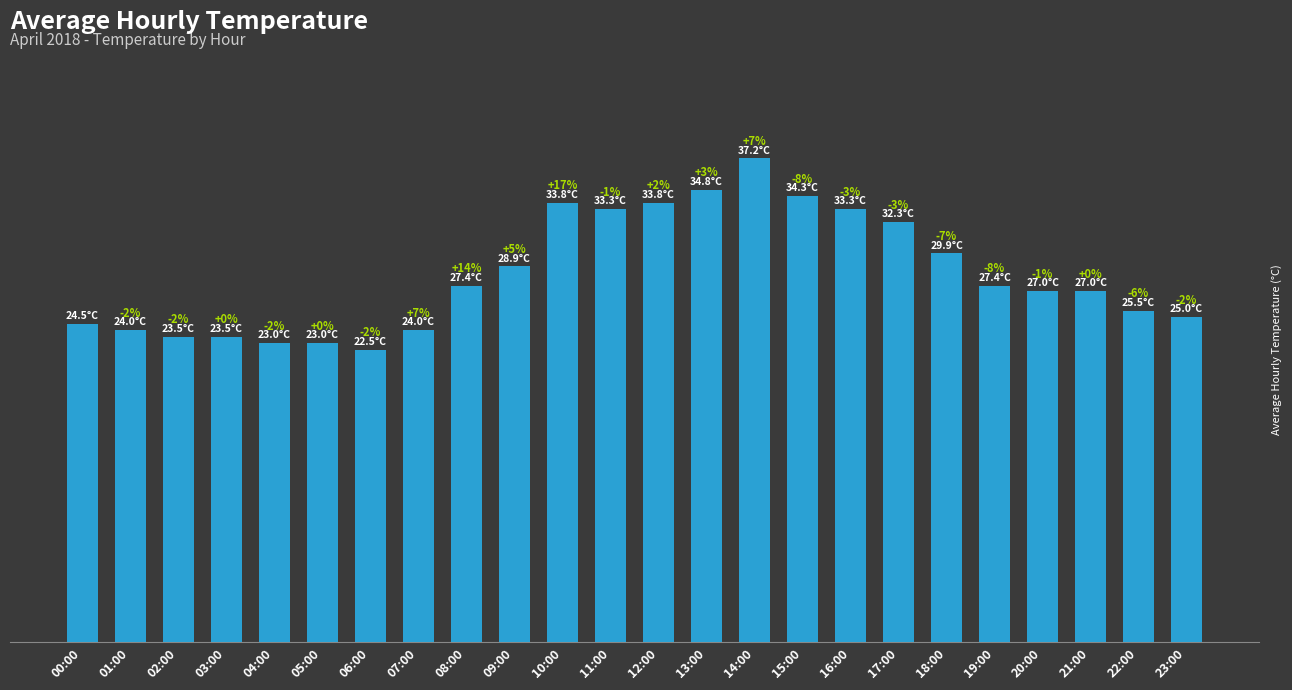

How many data points are less than 27?

10